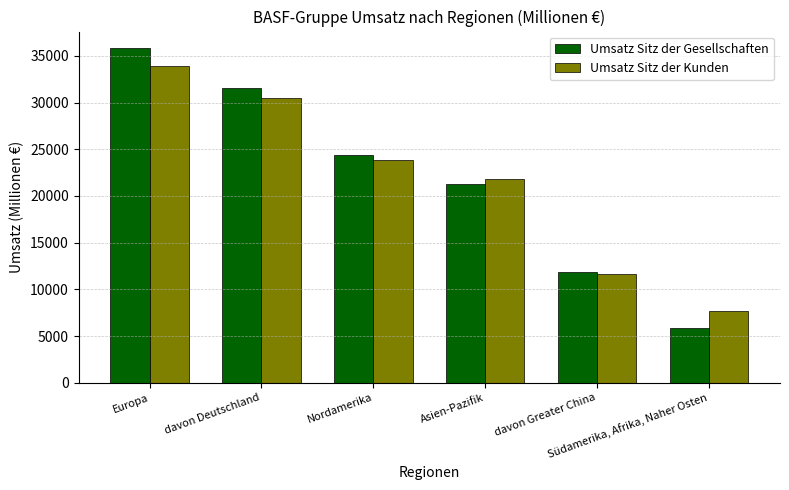

What is the sum of all Umsatz Sitz der Gesellschaften values?

130771